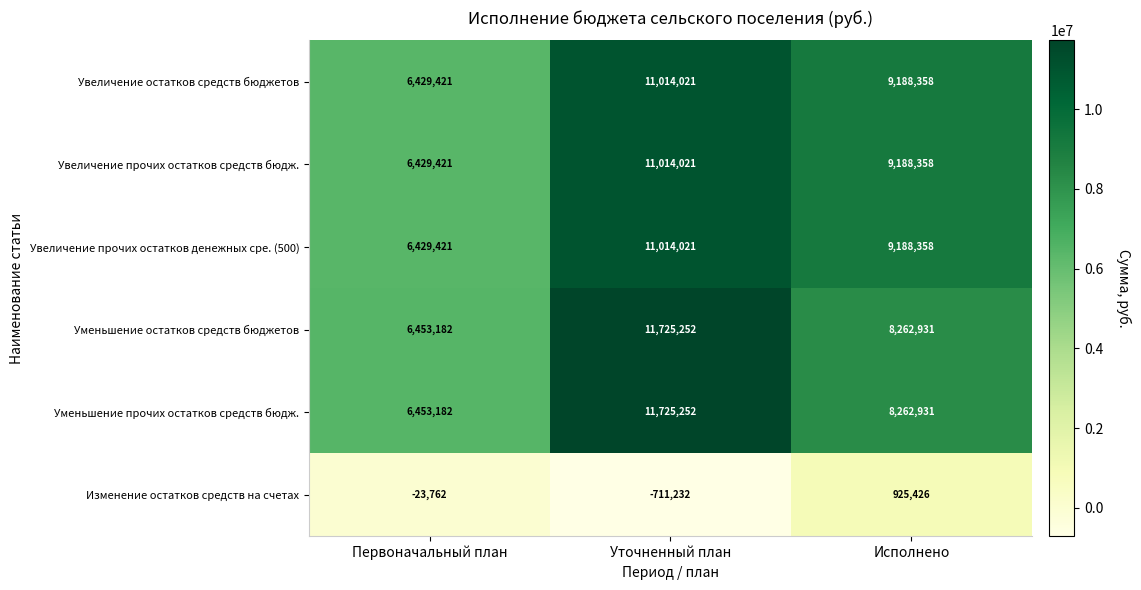

What is the smallest value displayed?

-711232